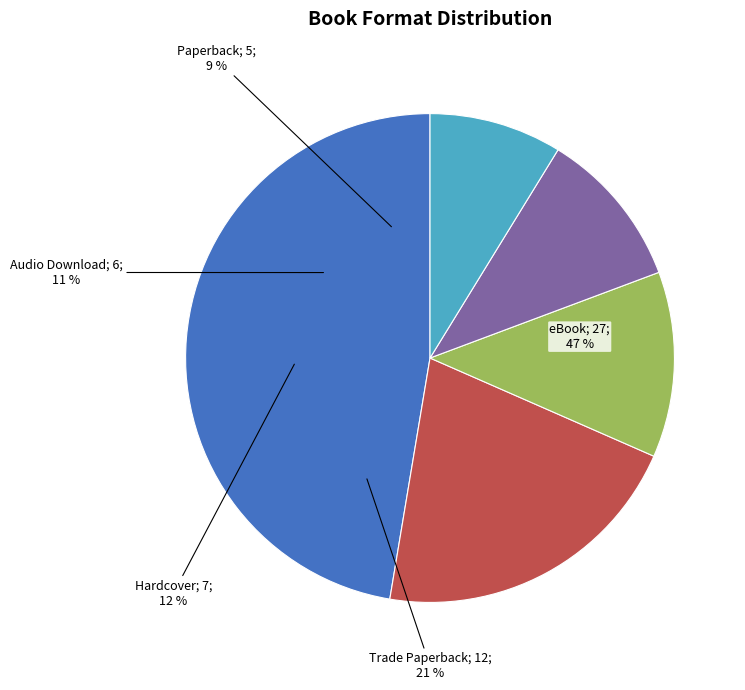

To the nearest percent, what percentage of the pie is Trade Paperback?

21%